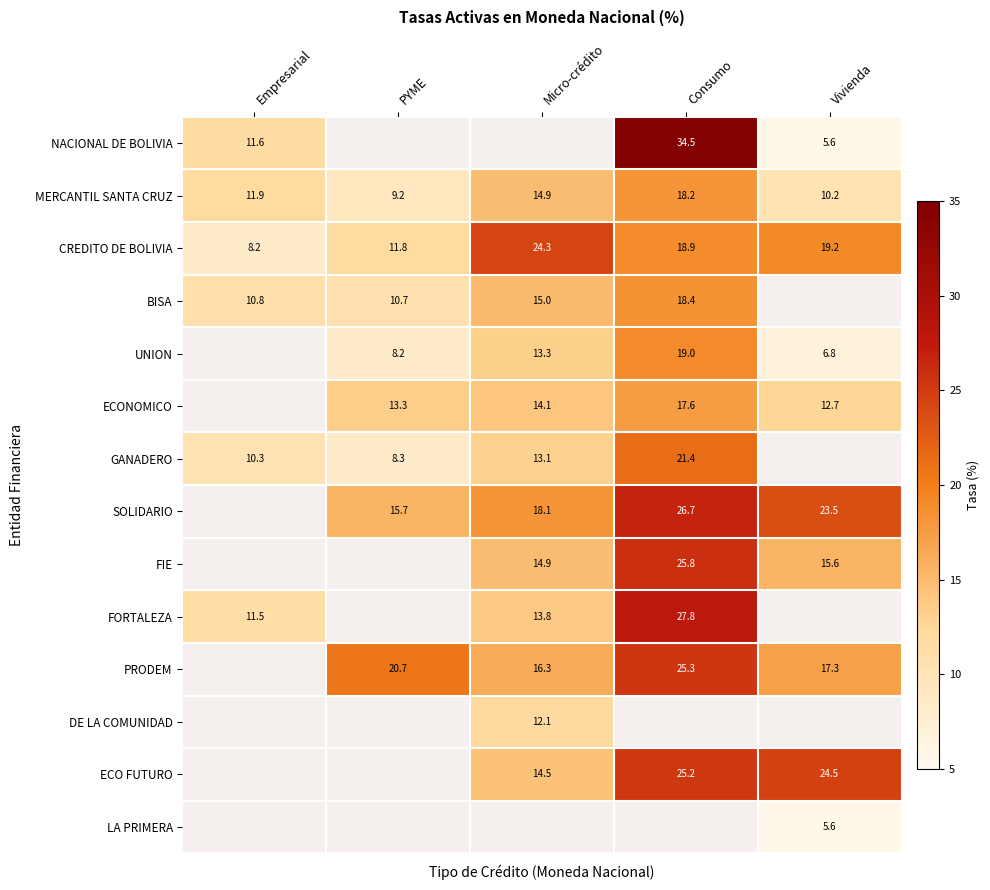

The value of ECONOMICO at Consumo is 17.6. True or false?

True